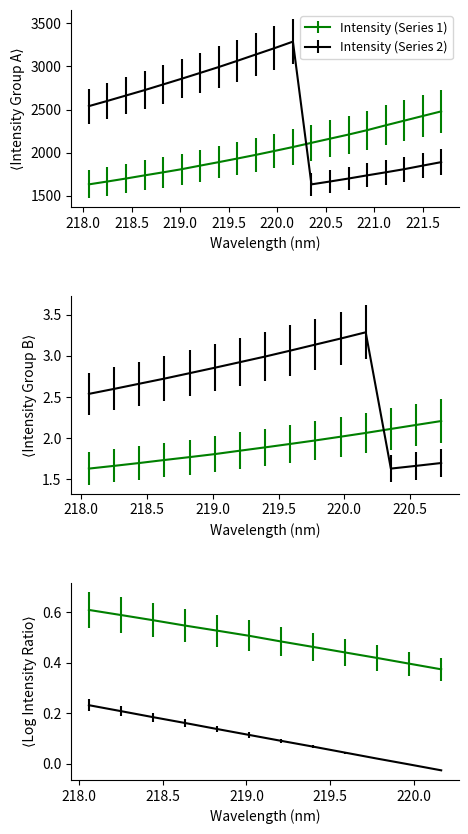

Reading left to right, extract all data points from this chart.

Intensity (Series 1): 1632.0	1665.2	1699.7	1736.3	1771.5	1808.0	1849.4	1889.8	1931.6	1974.2	2019.3	2065.0	2113.7	2161.9	2209.6	2260.5	2316.5	2370.6	2424.8	2478.4
Intensity (Series 2): 2539.5	2600.0	2662.6	2725.0	2790.9	2857.0	2924.8	2992.9	3064.8	3138.4	3211.4	3287.5	1632.0	1665.2	1699.7	1736.3	1771.5	1808.0	1849.4	1889.8